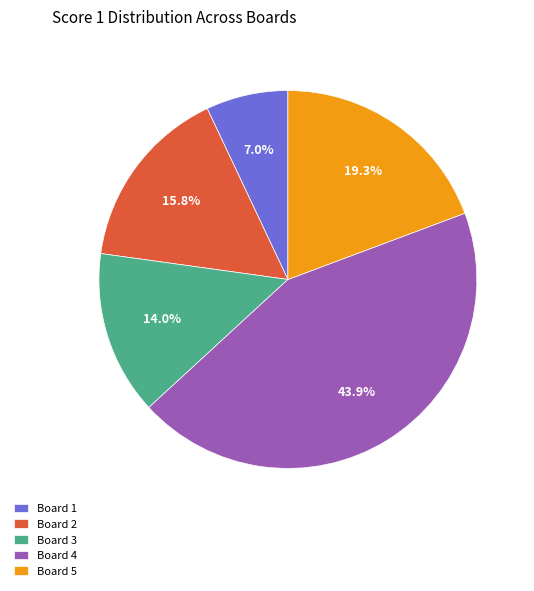

Count the number of slices in the pie.

5